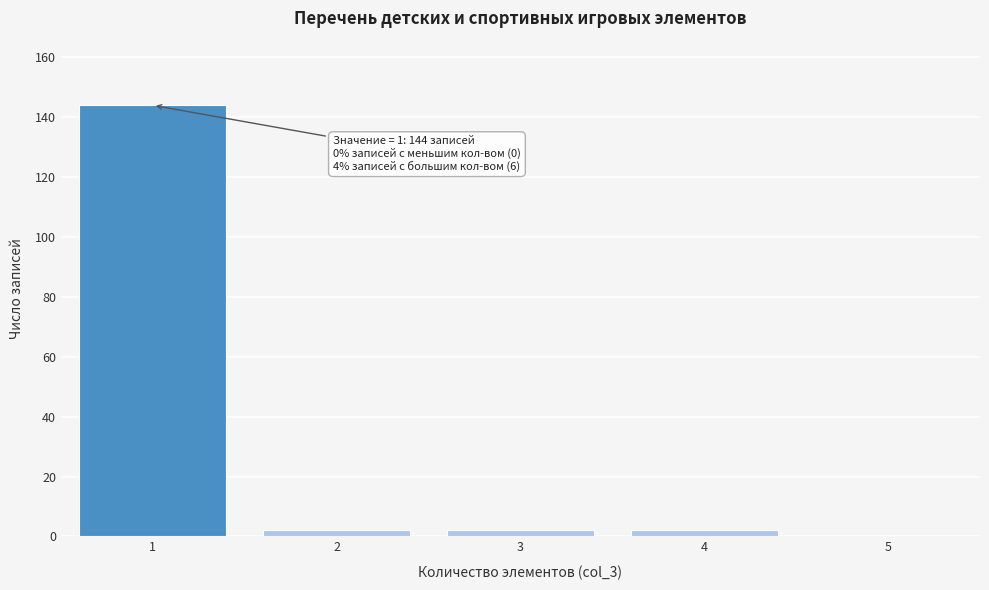

Which range on the x-axis has the tallest bar?

0.5 to 1.5